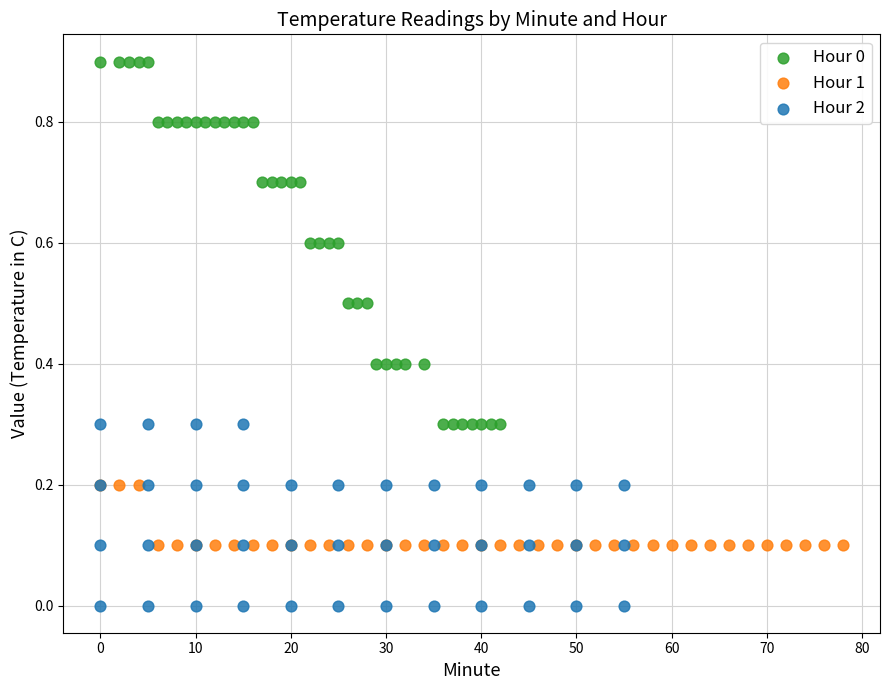

Which series reaches the minimum Y coordinate?

Hour 2